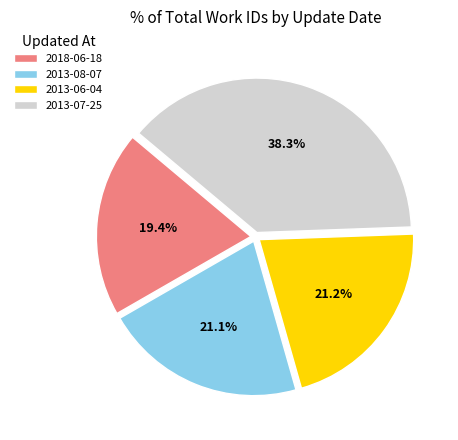

Is the sum of 2013-08-07 and 2018-06-18 greater than half?

No